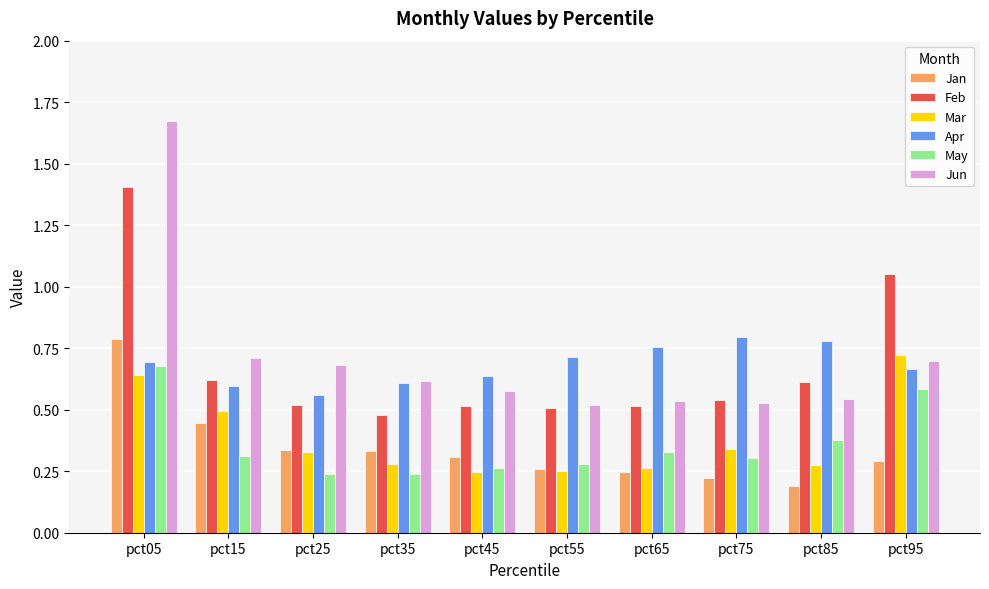

Which label corresponds to the largest value in the chart?

pct05